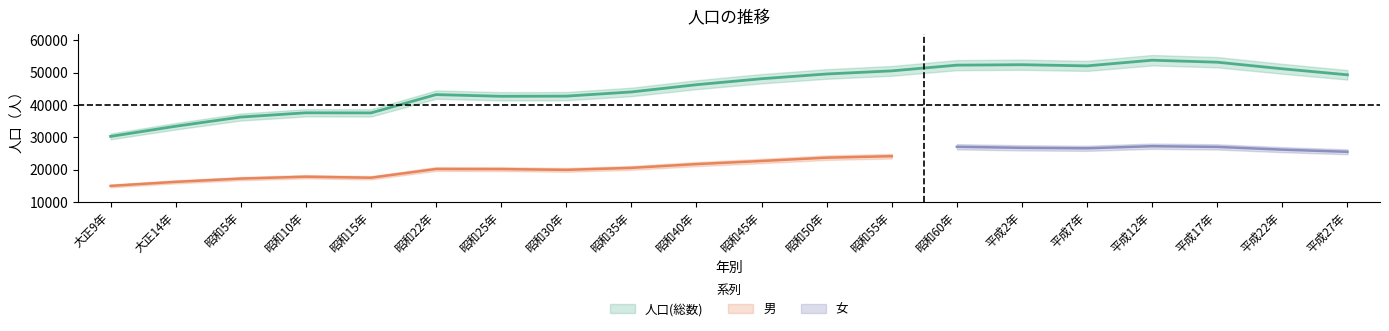

The value of 男 at 昭和35年 is 27573. True or false?

False